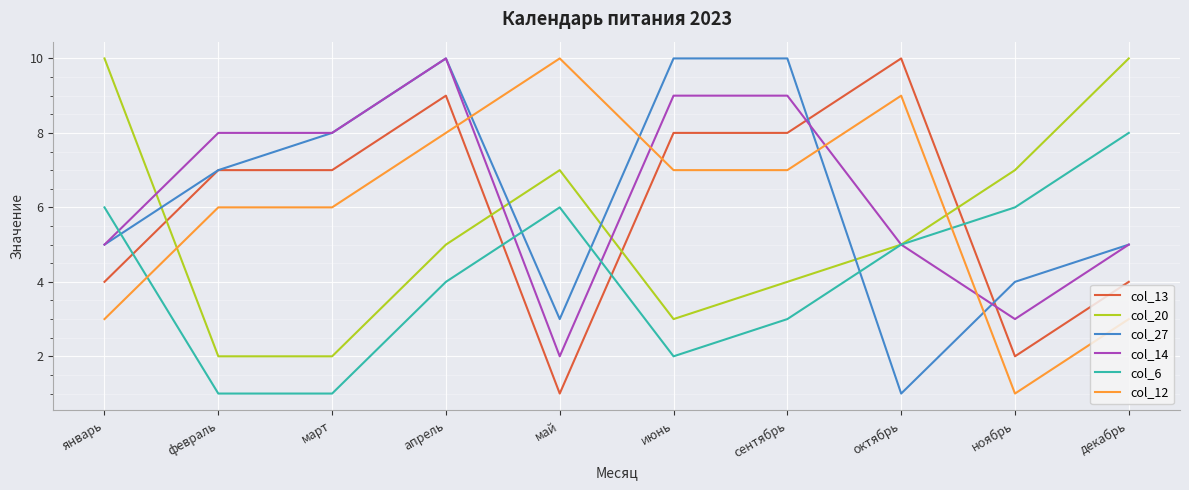

What is the minimum value shown in the chart?

1